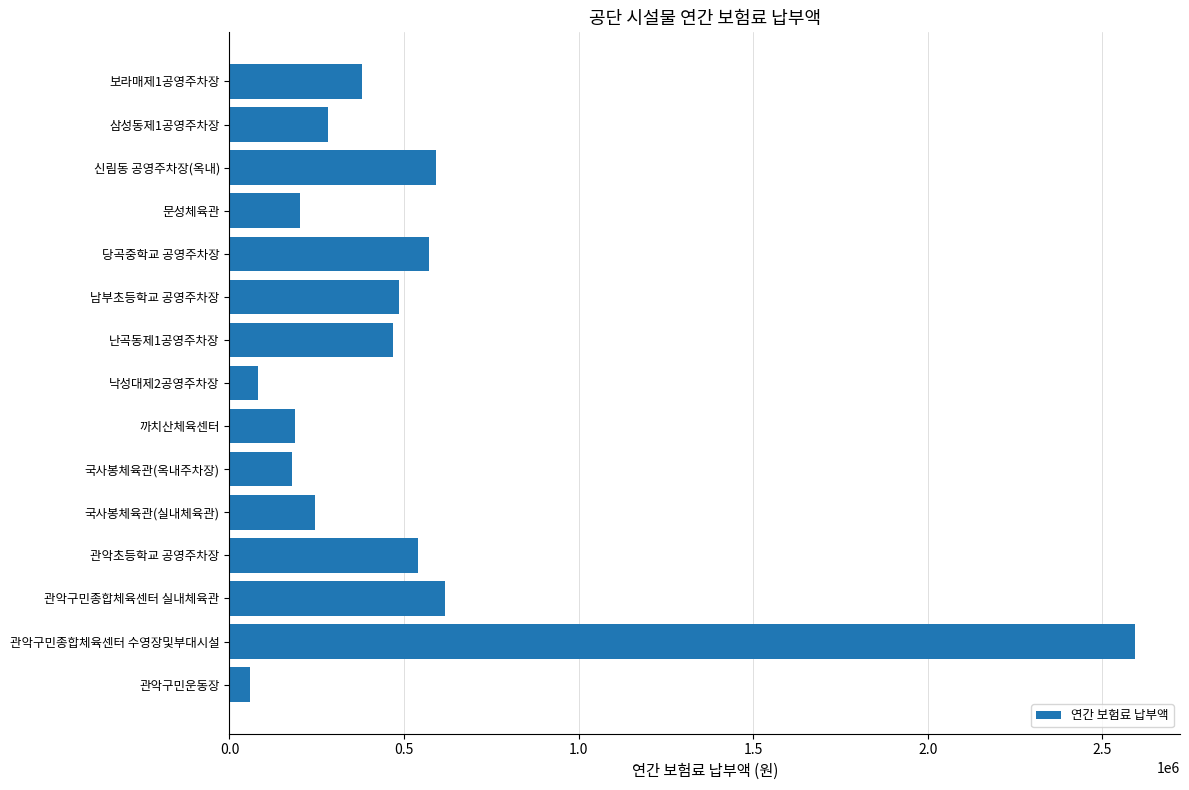

Read the value at 국사봉체육관(실내체육관).

244700